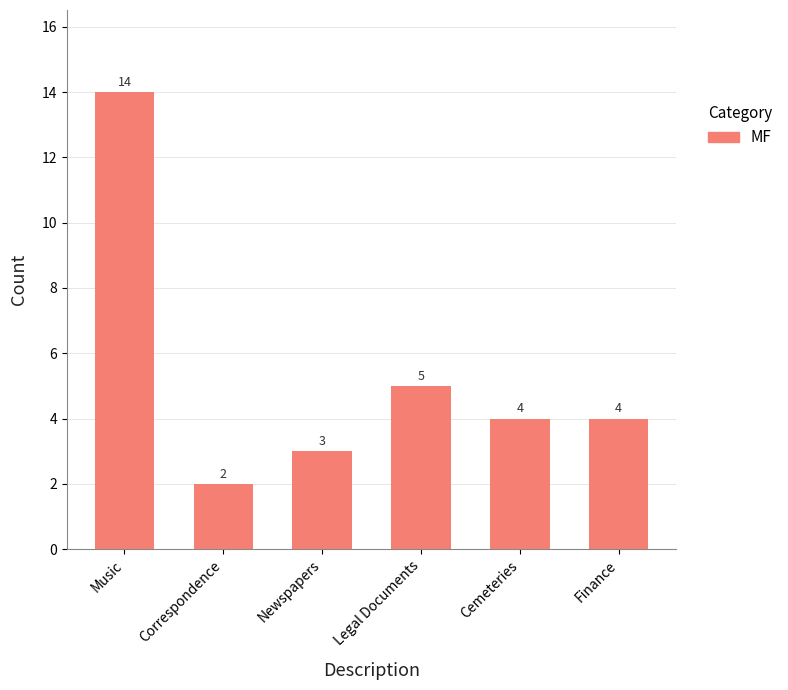

Reading left to right, extract all data points from this chart.

Music=14	Correspondence=2	Newspapers=3	Legal Documents=5	Cemeteries=4	Finance=4